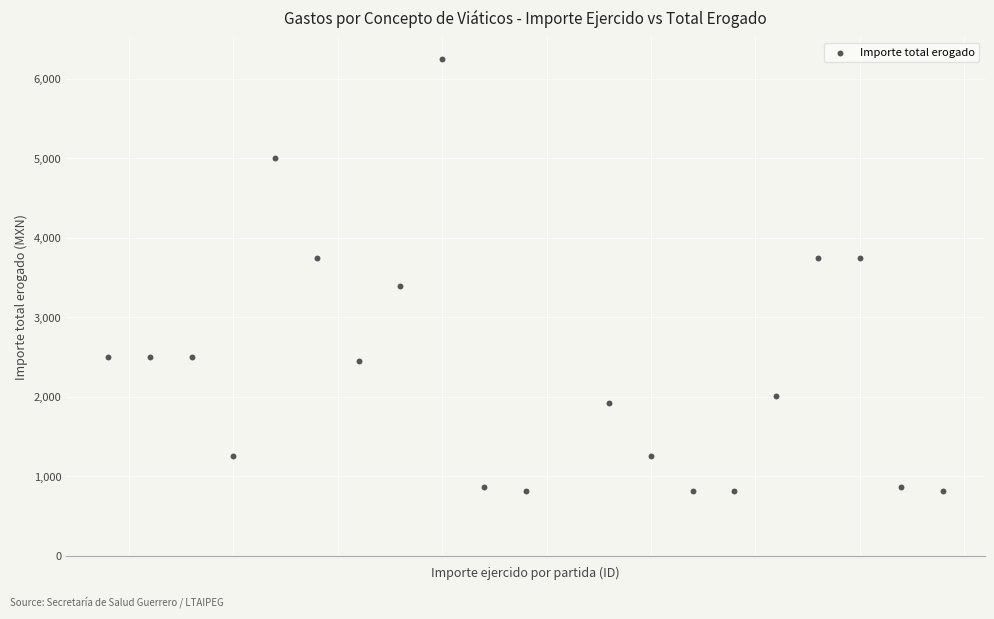

What Y value in the scatter plot is closest to 3532?

3400